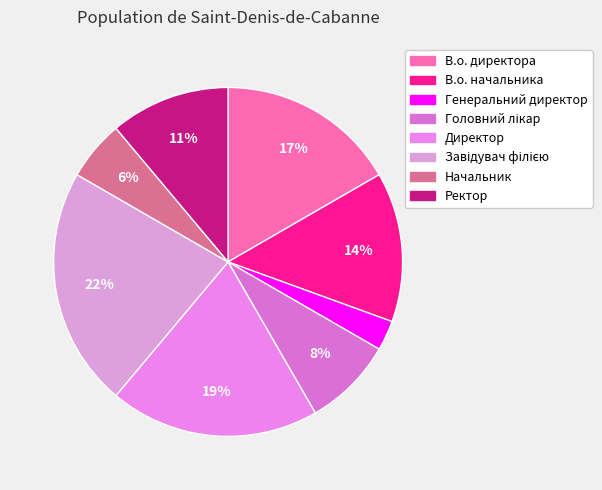

What is the smallest slice in the pie chart?

Генеральний директор